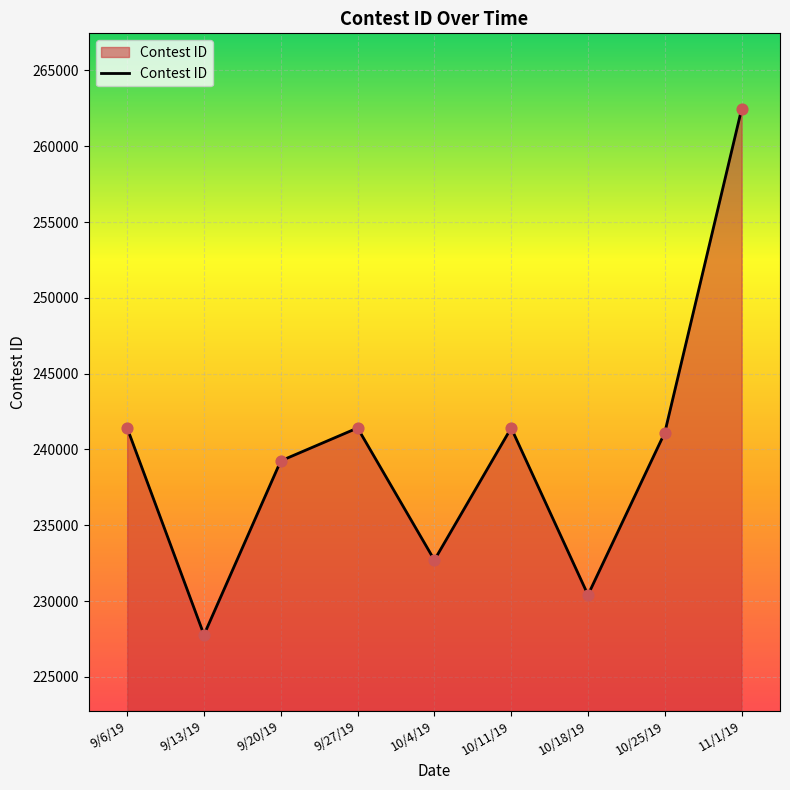

Between 9/13/19 and 9/20/19, which is larger?

9/20/19